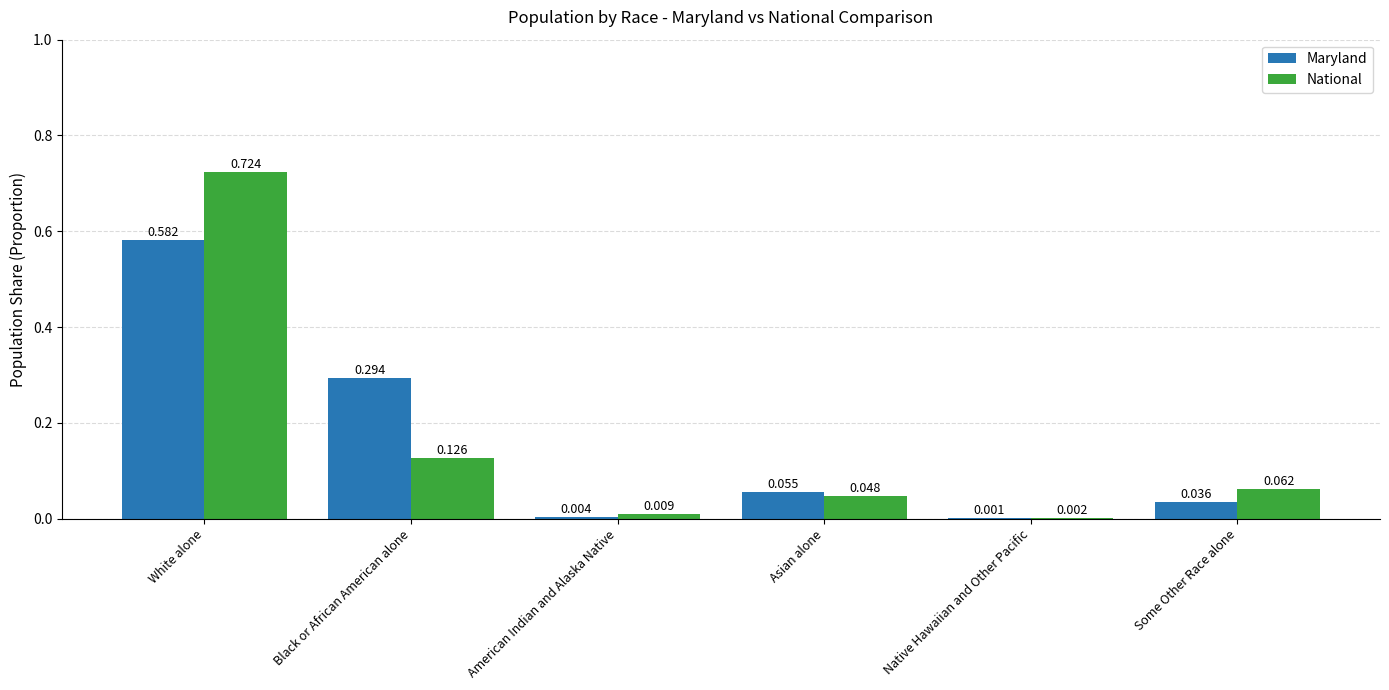

Is the value of Maryland at American Indian and Alaska Native greater than the value of National at White alone?

No